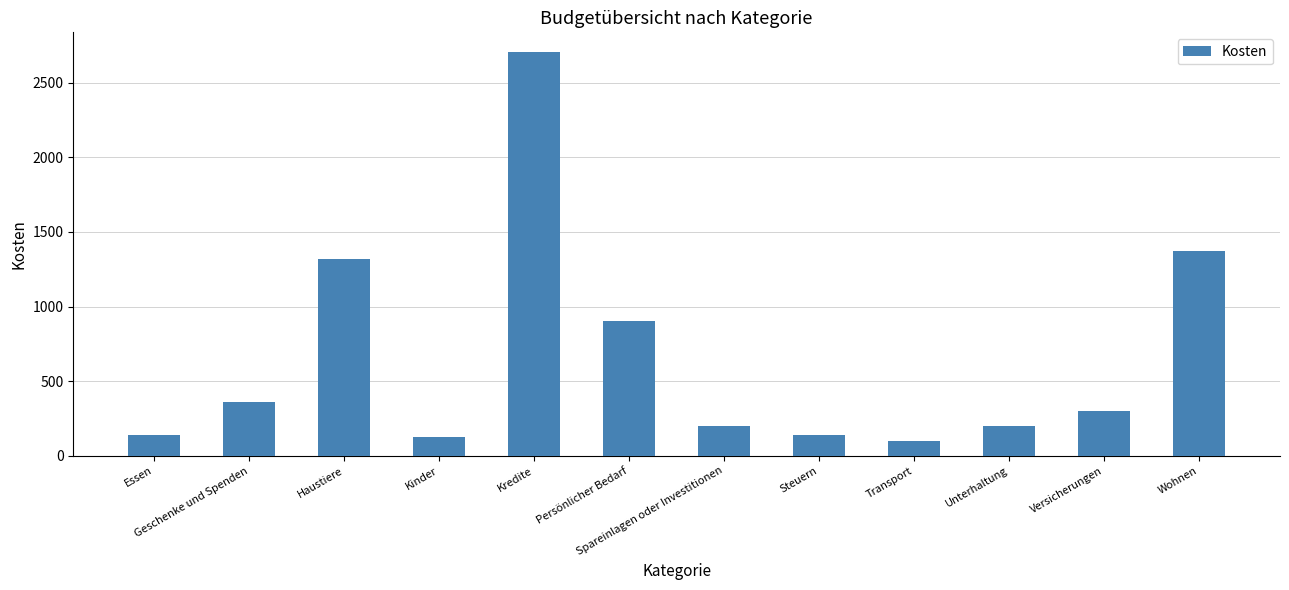

How many series are shown in this chart?

1